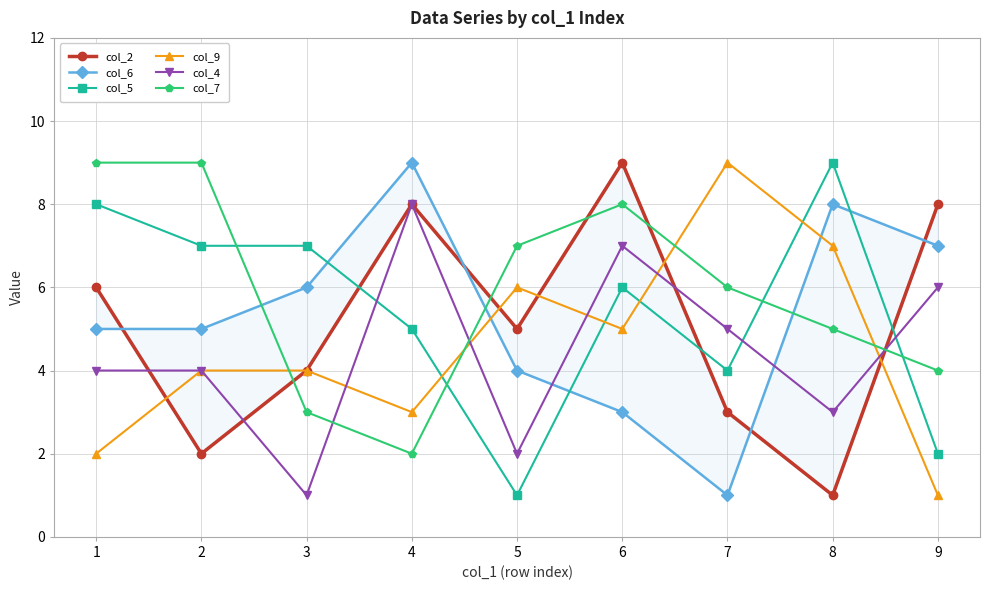

Is this an area chart (filled region under the line)?

No